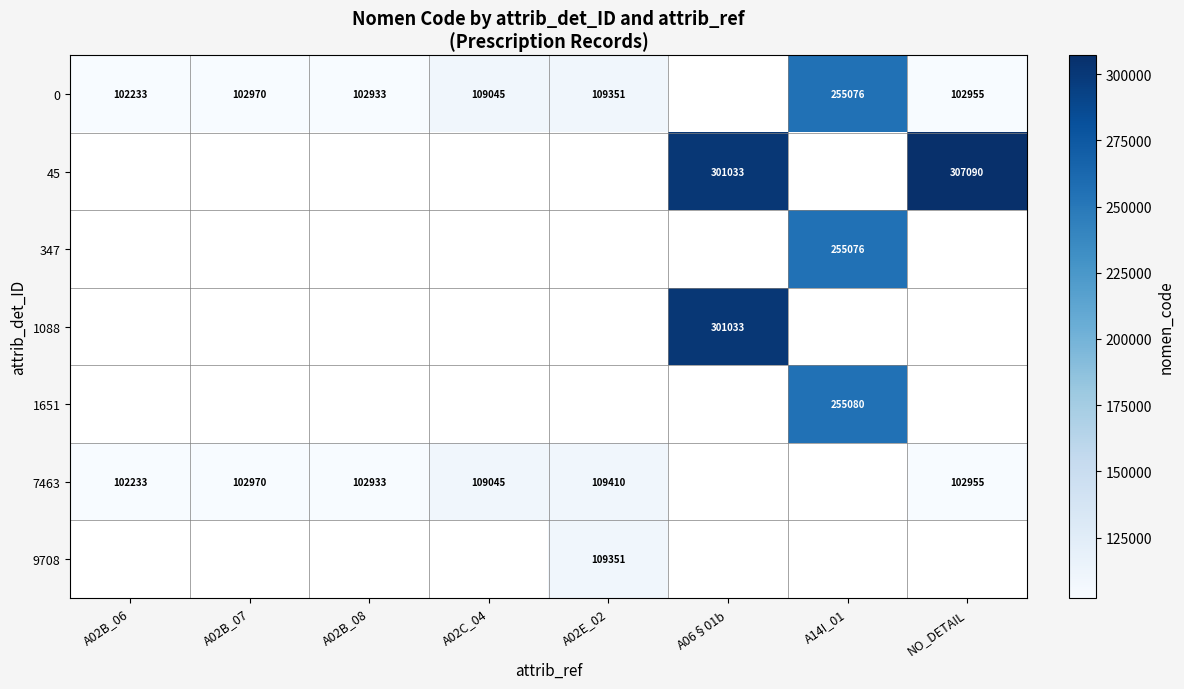

True or false: 0 has a value of 255076 at A14I_01.

True